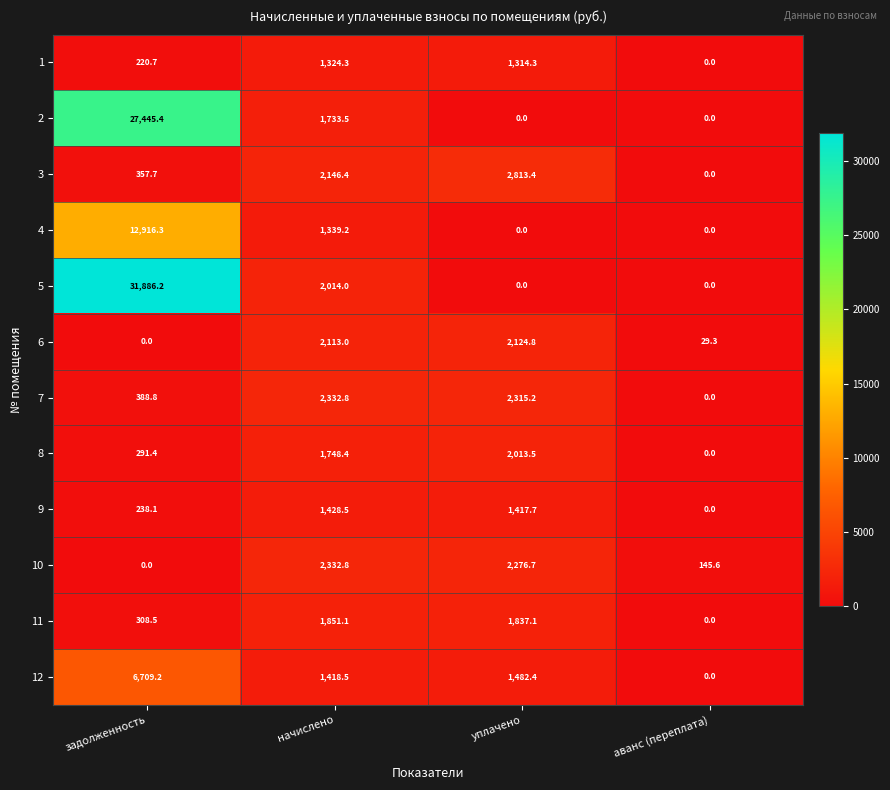

At which label does 12 reach its peak?

задолженность